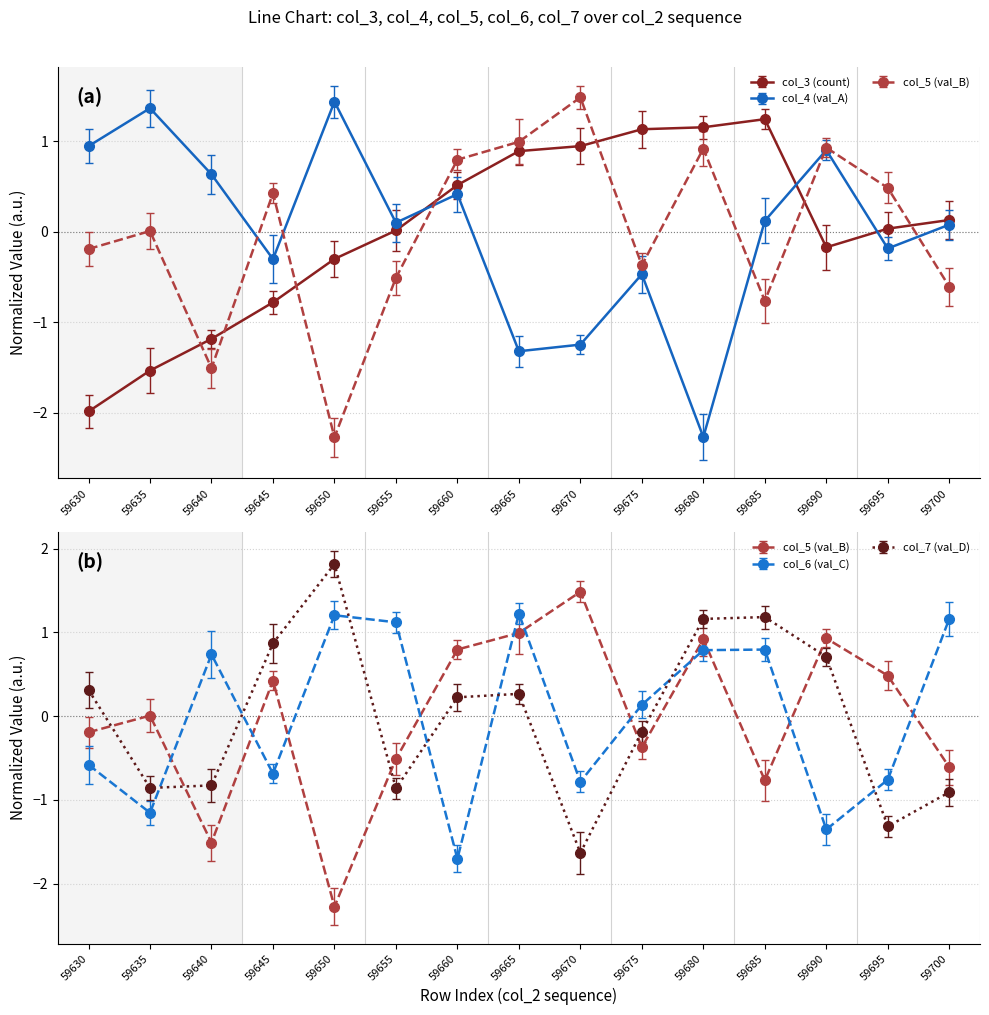

What is the difference between the maximum and minimum values in the col_3 series?

3.2